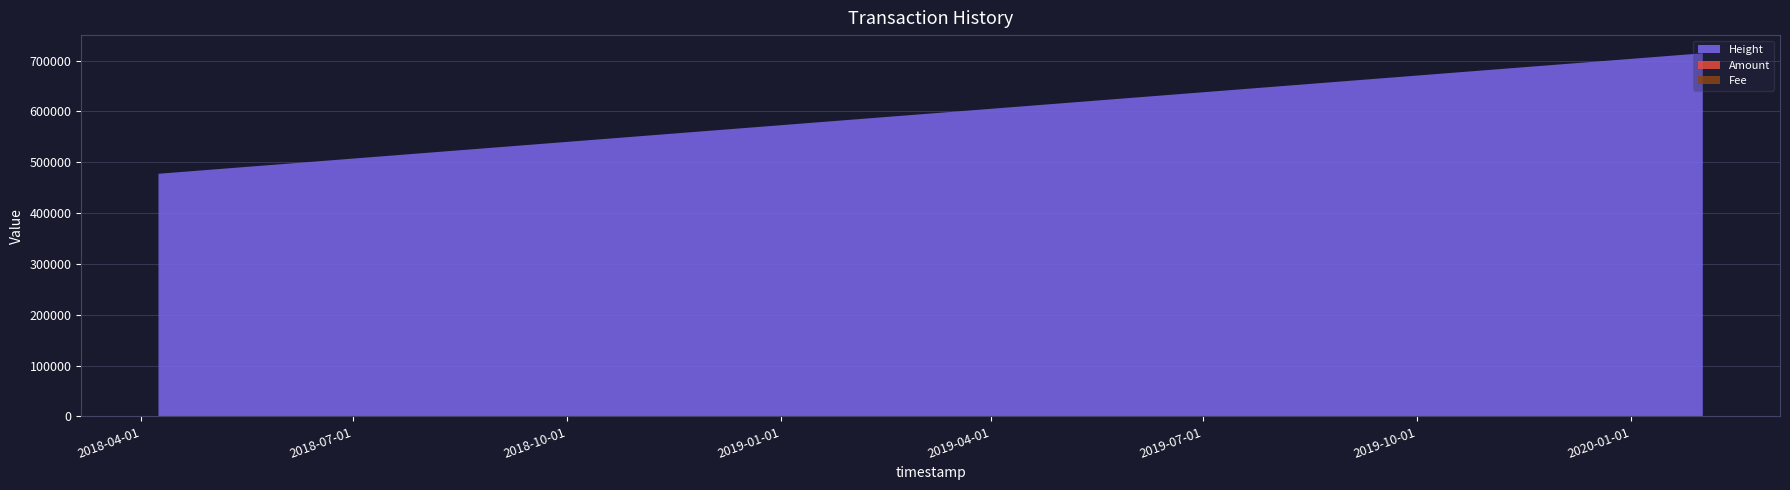

Reading right to left, extract all data points from this chart.

Height: 2018-04-08 08:23:08=477302.0	2018-04-08 09:49:28=477328.0	2020-01-31 19:05:30=714402.0
Amount: 2018-04-08 08:23:08=1.0	2018-04-08 09:49:28=0.0	2020-01-31 19:05:30=0.0
Fee: 2018-04-08 08:23:08=1.0	2018-04-08 09:49:28=1.0	2020-01-31 19:05:30=0.1